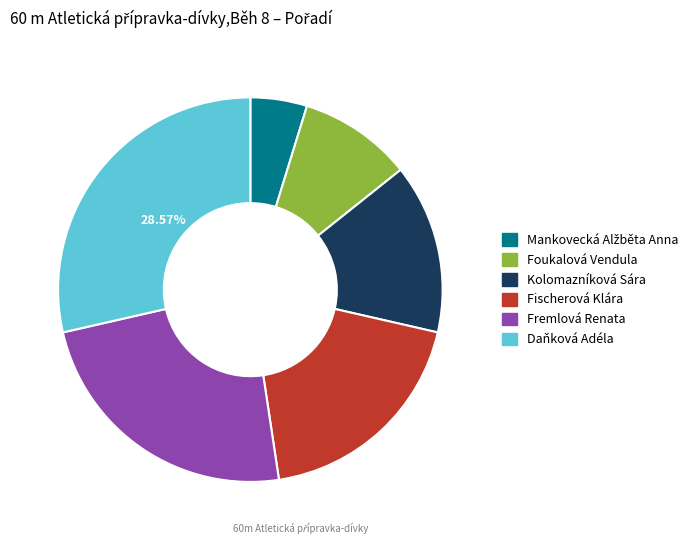

How many slices are in this pie chart?

6